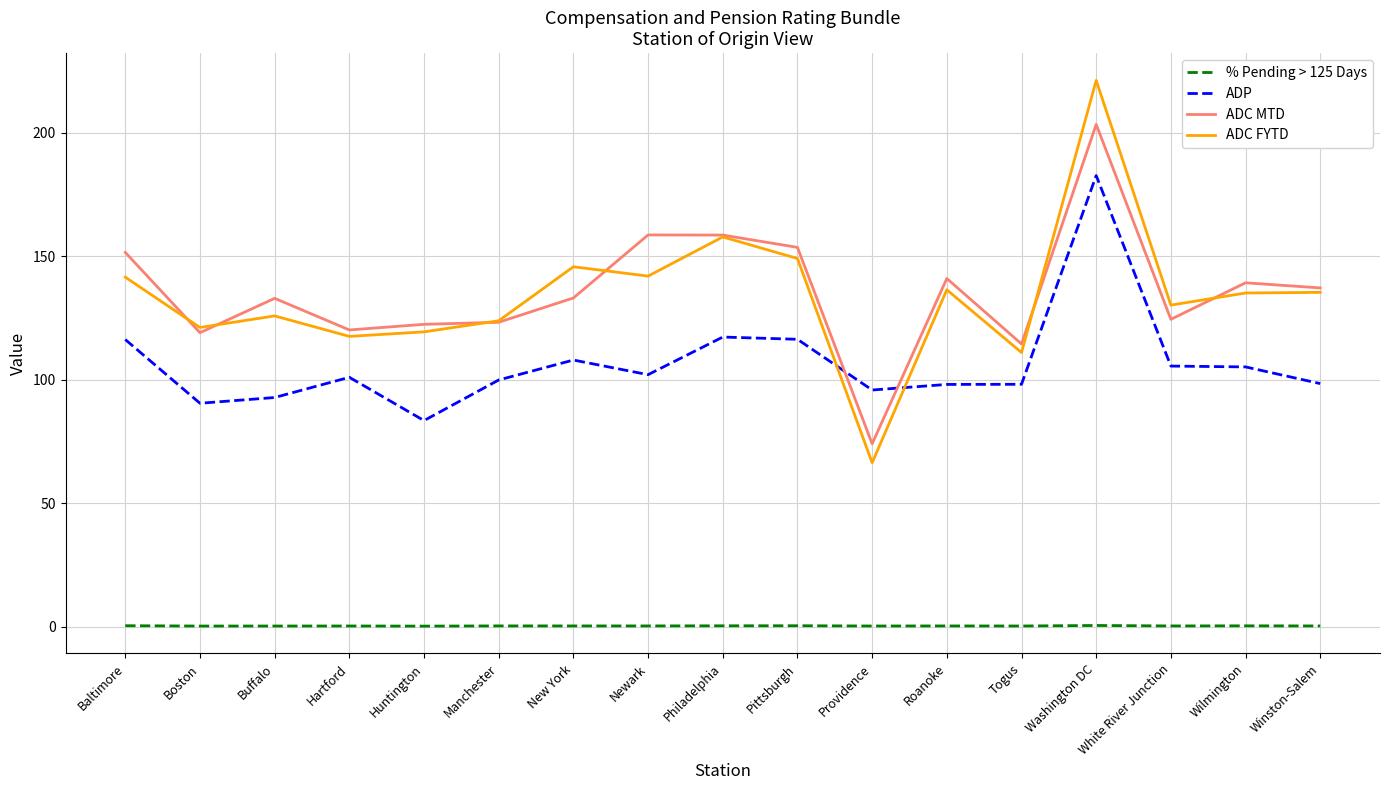

What are all the series names shown in the legend?

% Pending > 125 Days, ADP, ADC MTD, ADC FYTD